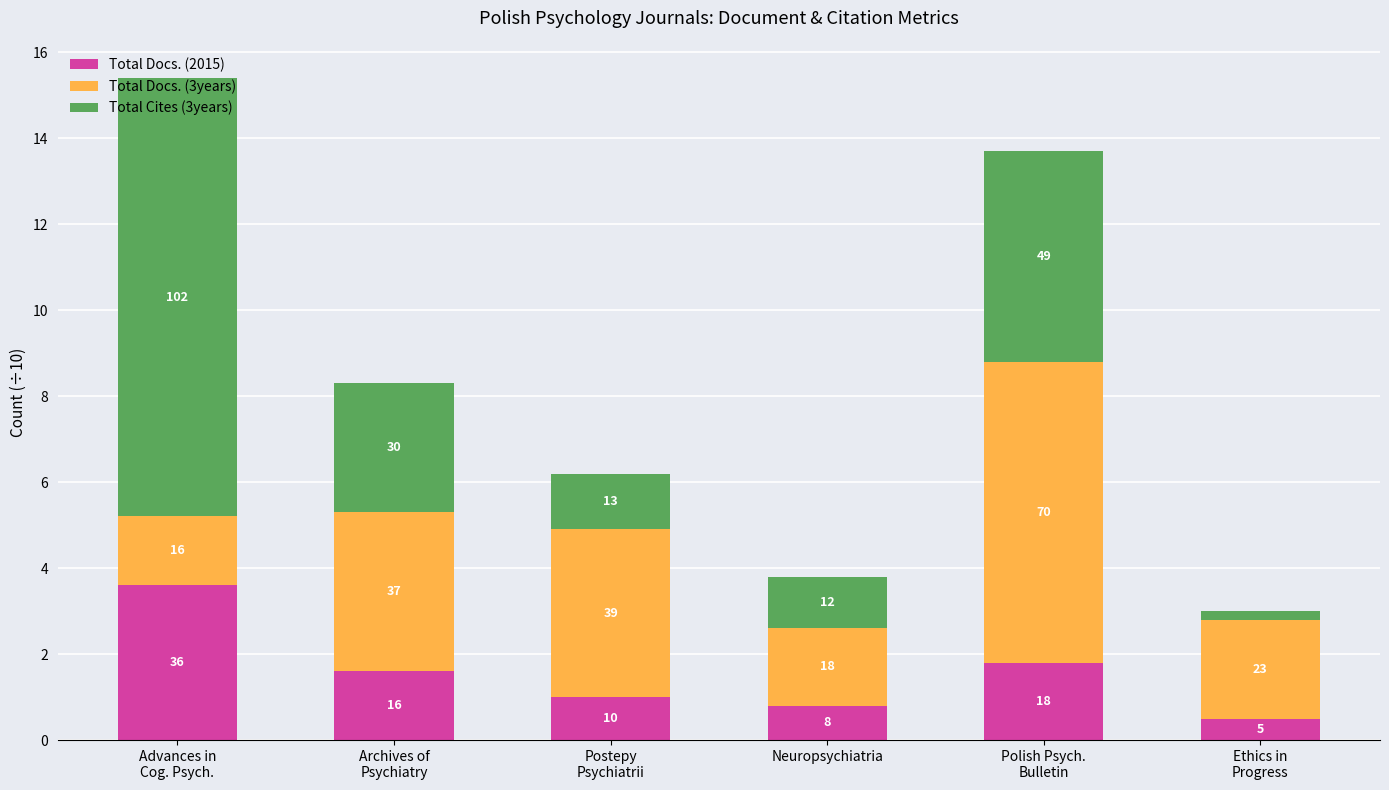

At which category is the sum across all series the highest?

Advances in
Cog. Psych.